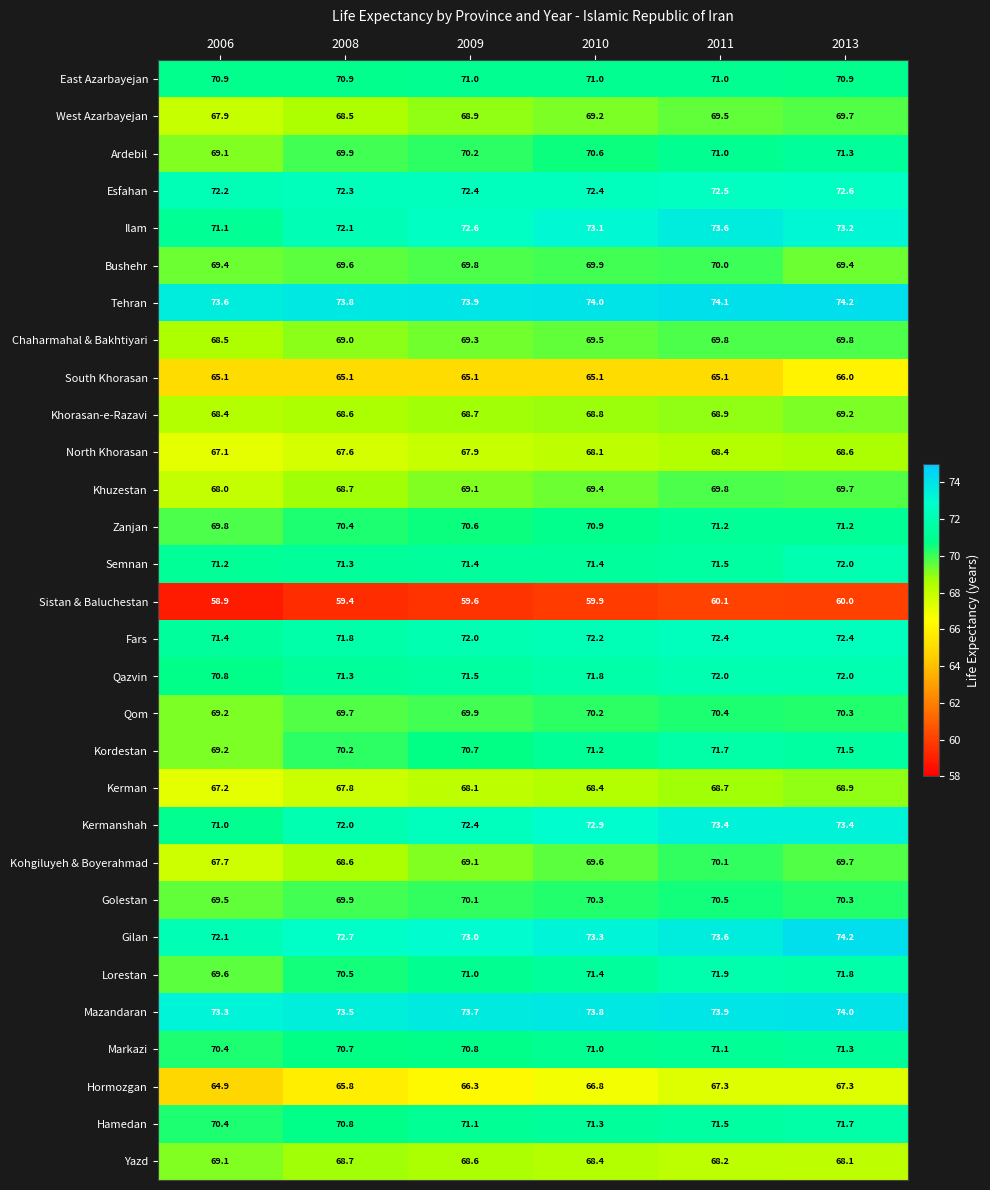

The Khuzestan series shows 38.5 at 2013. True or false?

False